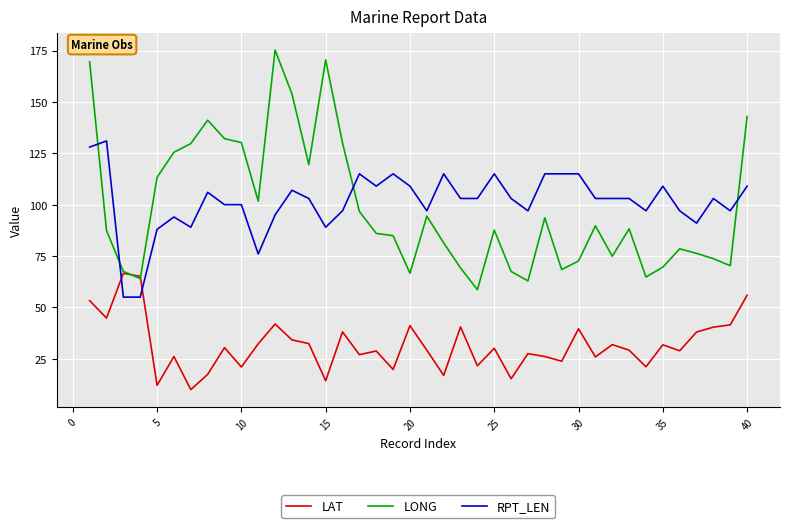

Which series has the widest spread of values?

LONG